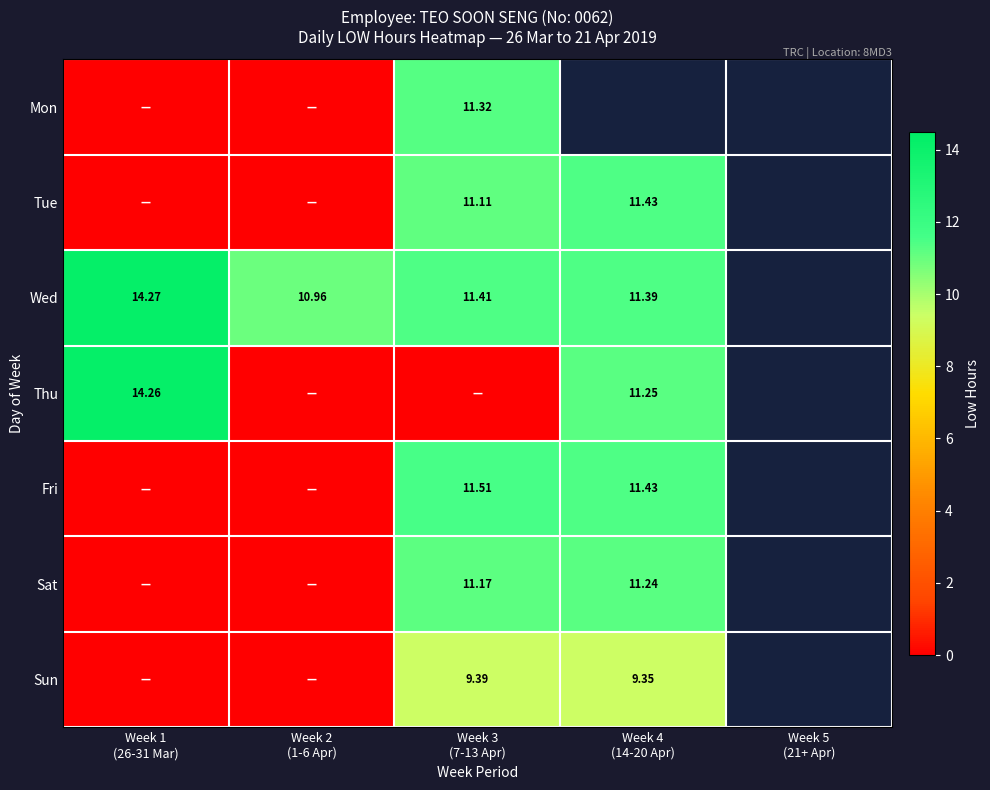

Where is Sat nearest to the value 5?

Week 1 (26-31 Mar)